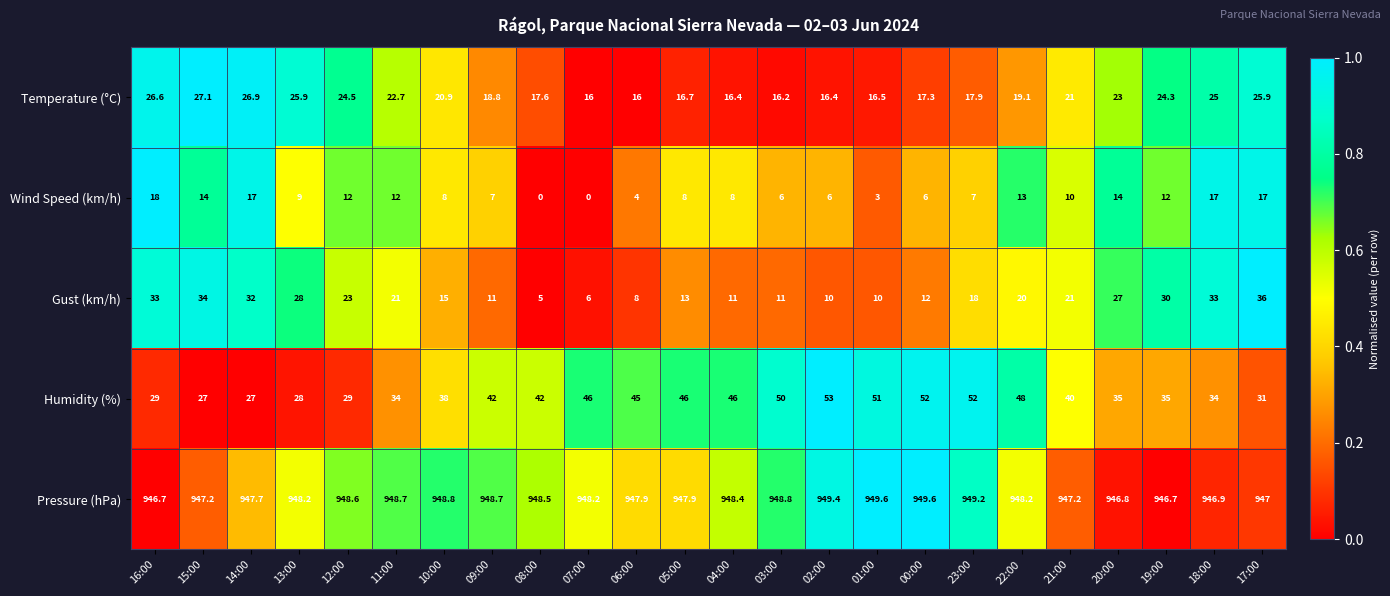

What is the total value across all series at 23:00?

1044.1